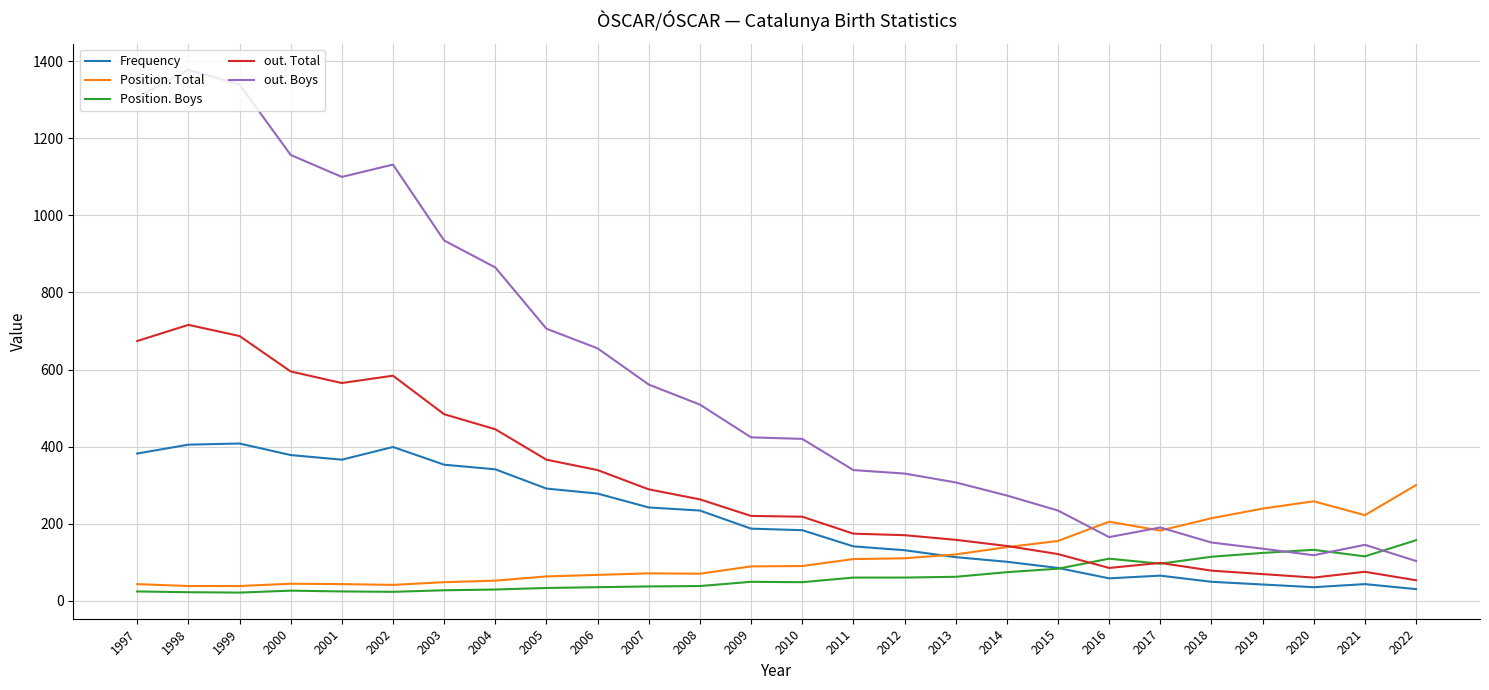

The out. Total series shows 142 at 2014. True or false?

True